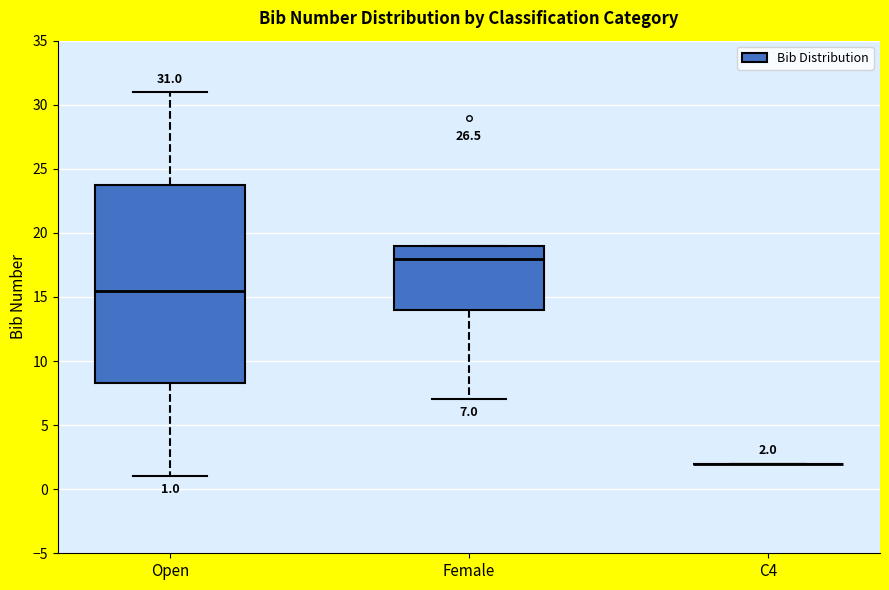

Which box is the tallest, from its lower edge to its upper edge?

Open